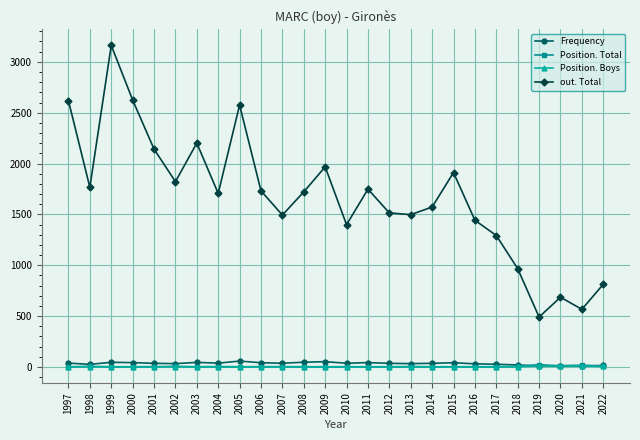

True or false: out. Total has a value of 1721 at 2008.

True